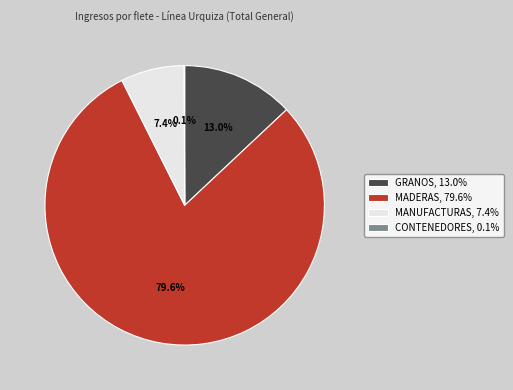

Which slice represents more than half of the pie?

MADERAS, 79.6%